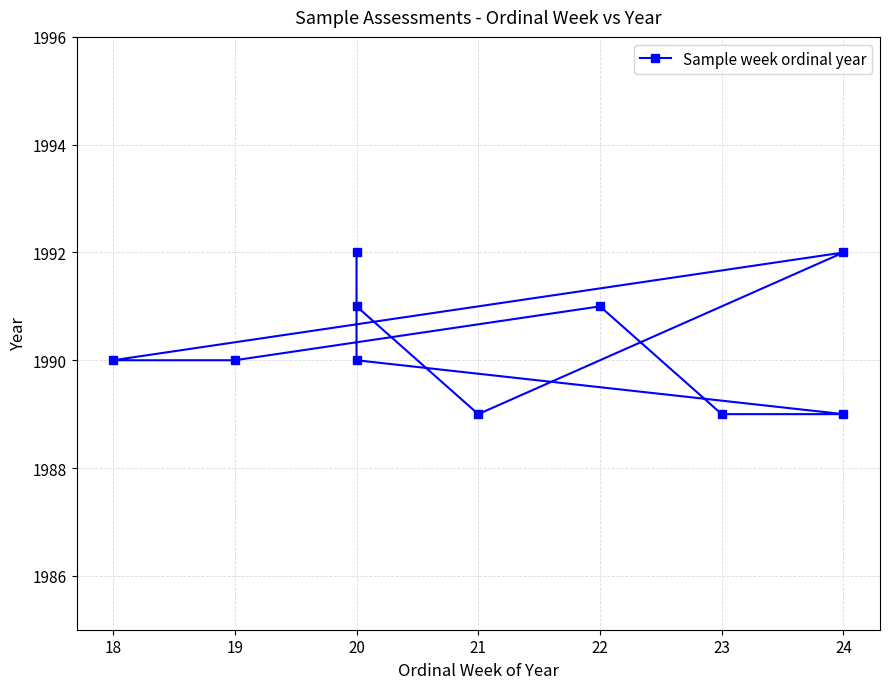

How many interior local valleys (lower than both neighbors) does the data have?

1